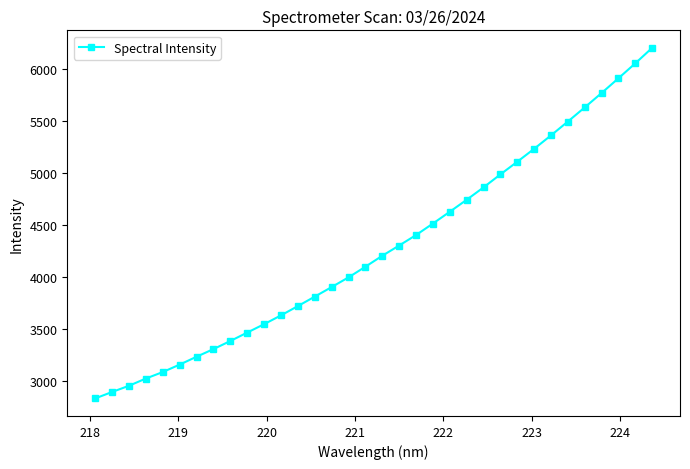

What is the value of the 34th point from the left?

6206.3